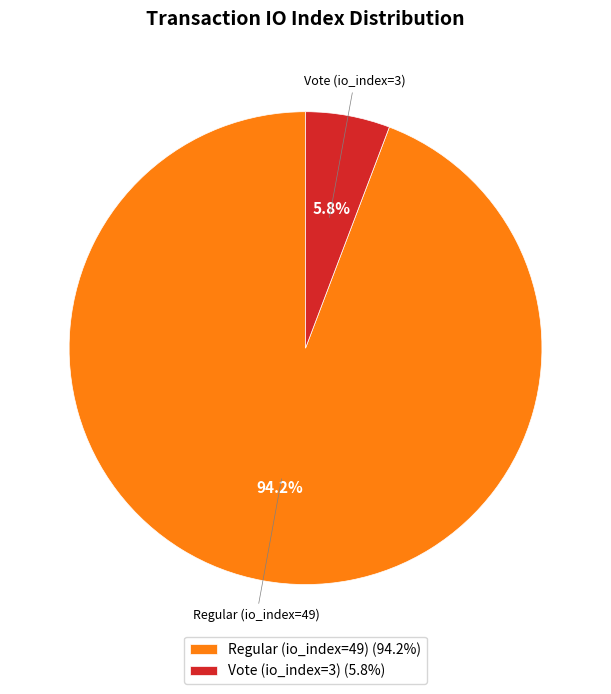

Between Vote (io_index=3) and Regular (io_index=49), which is larger?

Regular (io_index=49)